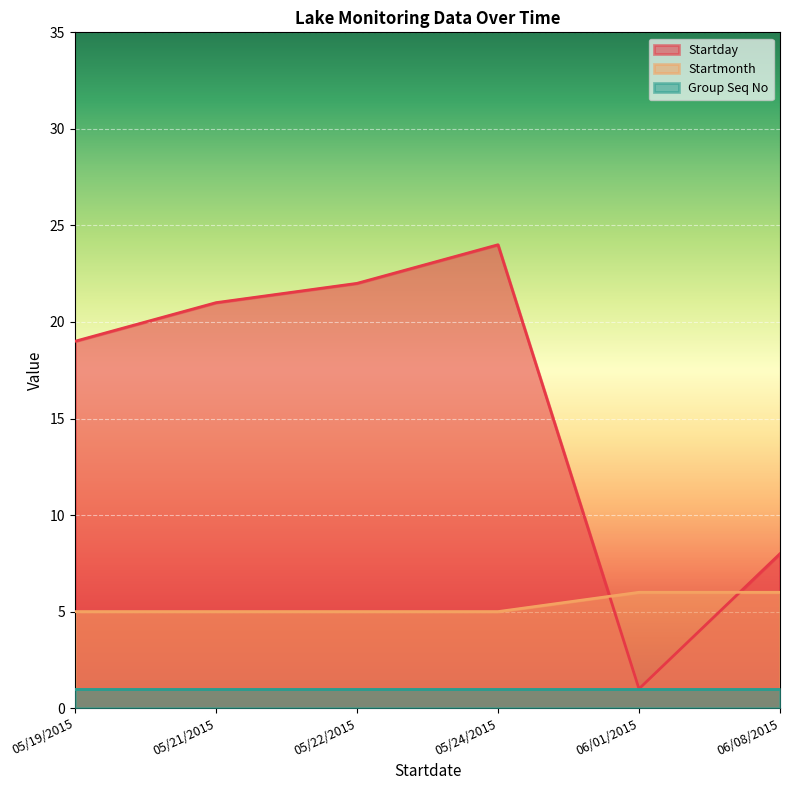

At which label is Startday closest to 12?

06/08/2015